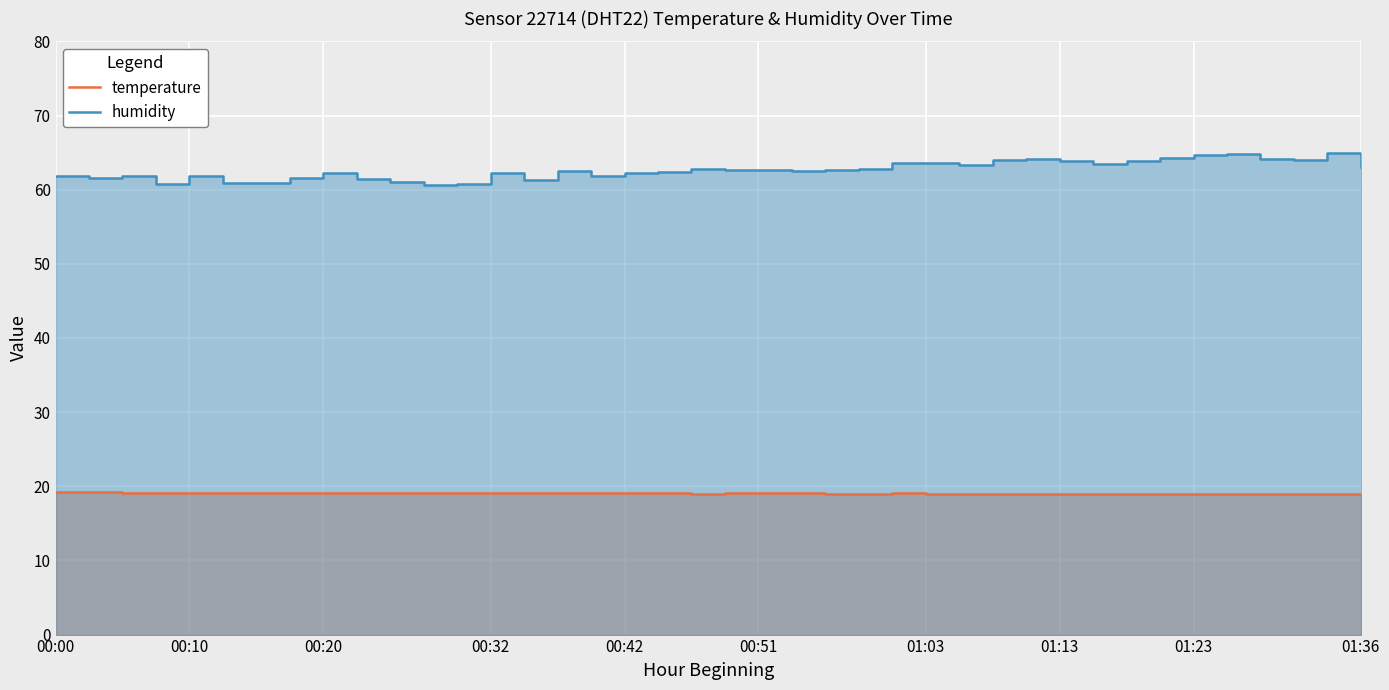

Where is humidity nearest to the value 62?

00:00